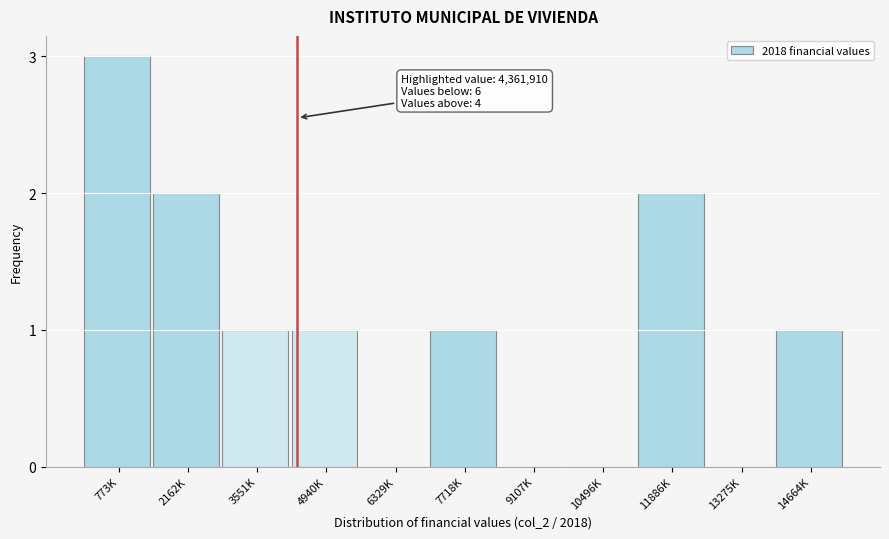

Reading right to left, what are all the values shown in this chart?

14664K=1	13275K=0	11886K=2	10496K=0	9107K=0	7718K=1	6329K=0	4940K=1	3551K=1	2162K=2	773K=3